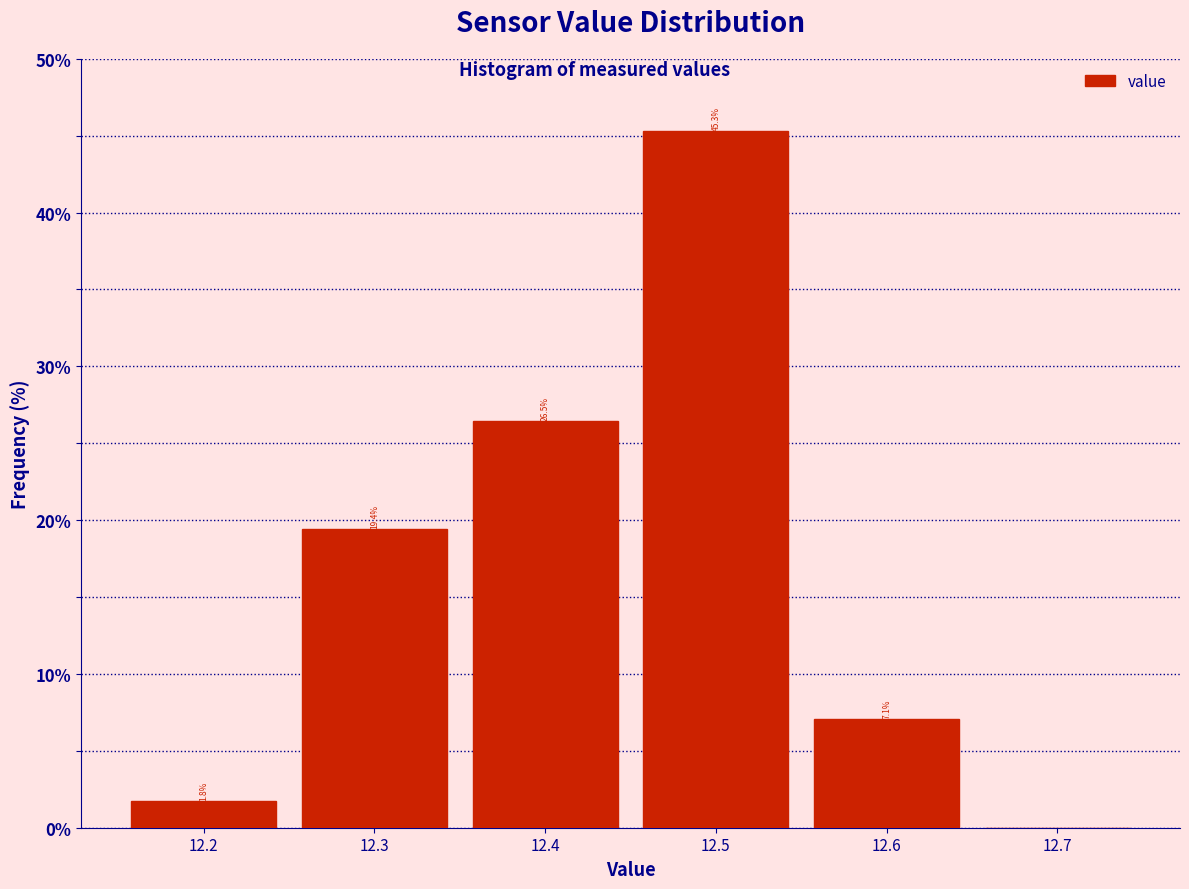

Which range on the x-axis has the tallest bar?

12.45 to 12.55